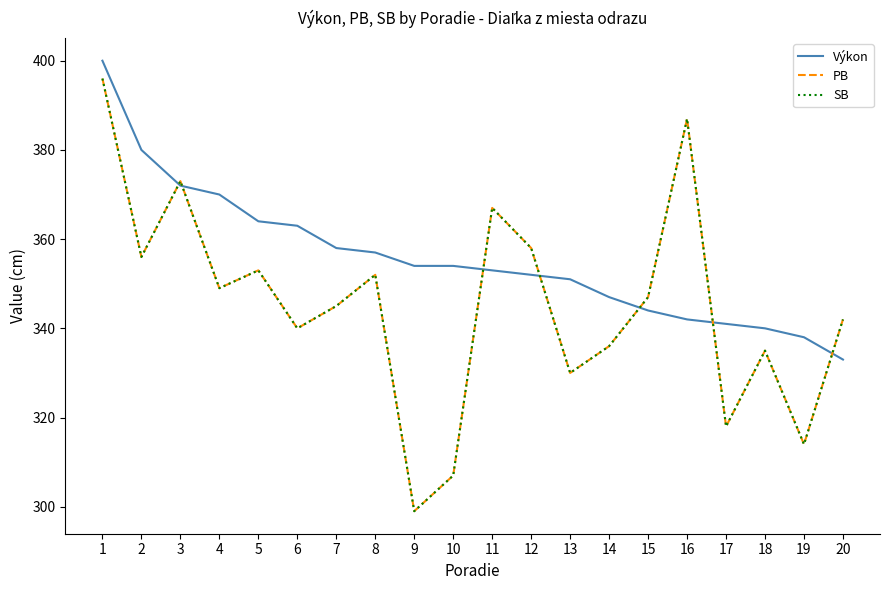

What is the sum of the Výkon values at 7 and 5?

722